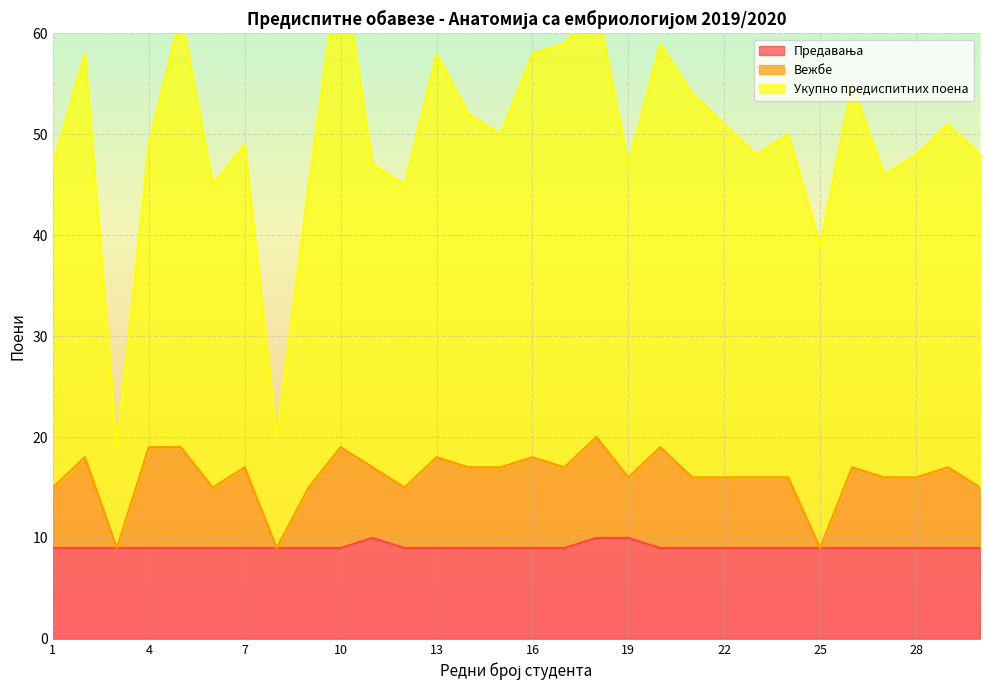

At which label is Предавања closest to 9?

1